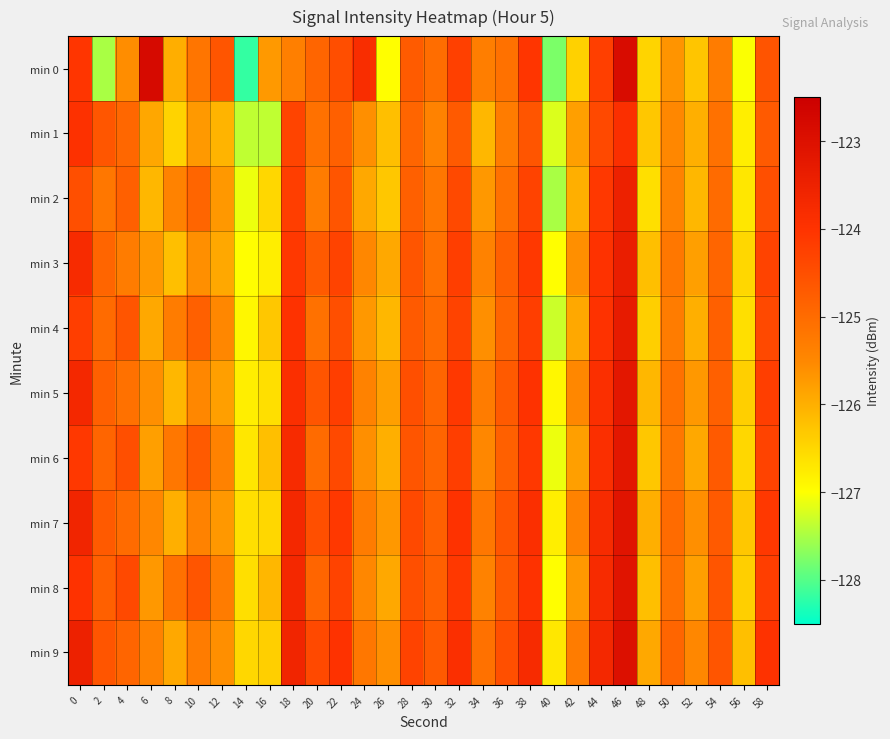

At which category is the sum across all series the highest?

46